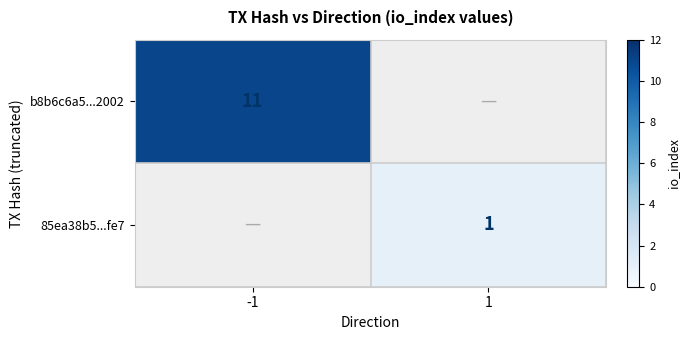

The 85ea38b5...fe7 series shows 1 at 1. True or false?

True